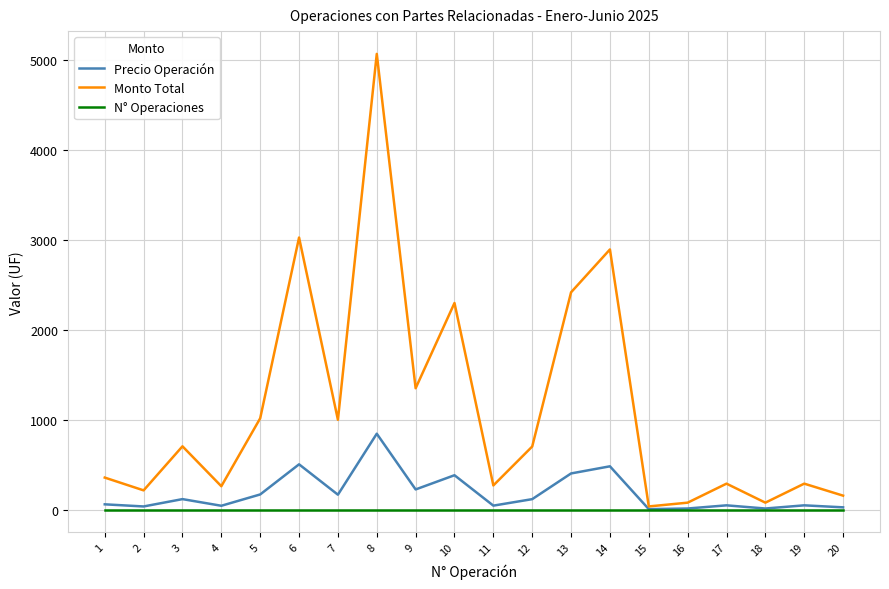

Which series has the largest range (max minus min)?

Monto Total